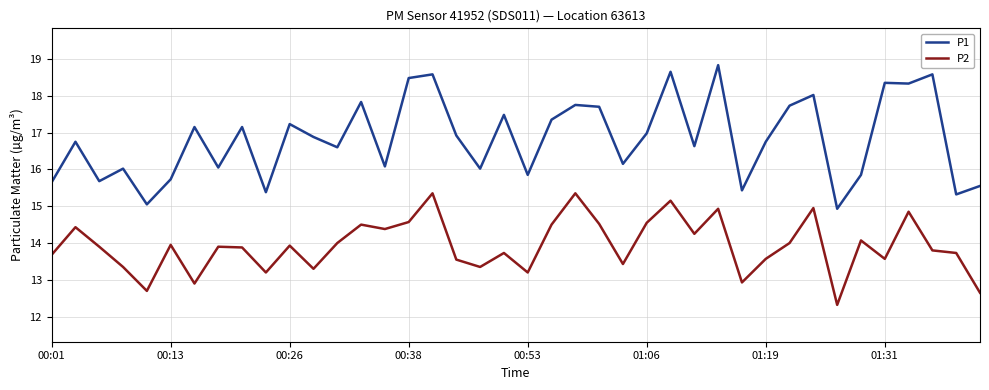

How many lines are shown in the chart?

2